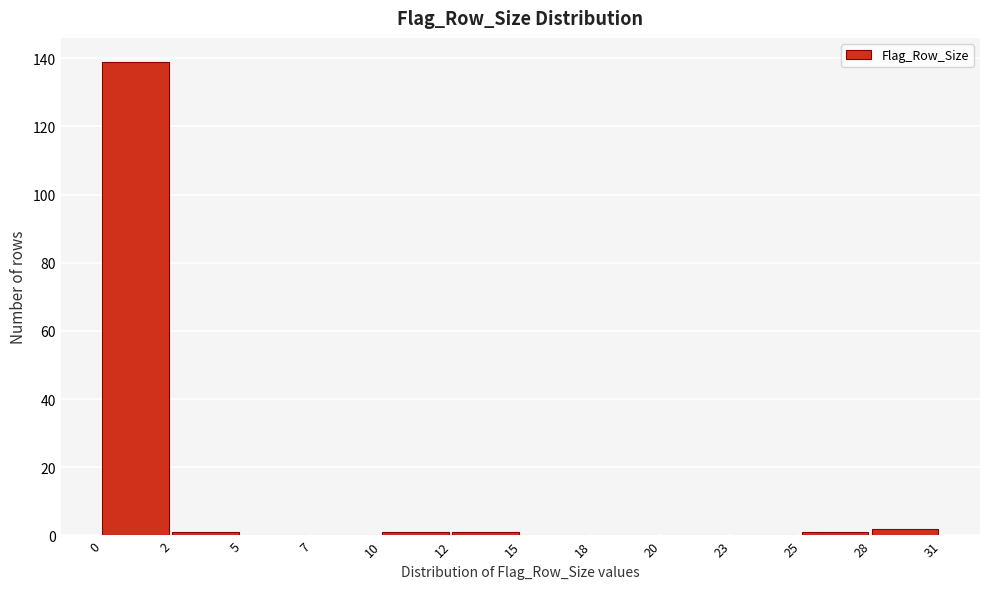

Reading right to left, list all the values displayed in this chart.

28=2	25=1	23=0	20=0	18=0	15=0	12=1	10=1	7=0	5=0	2=1	0=139